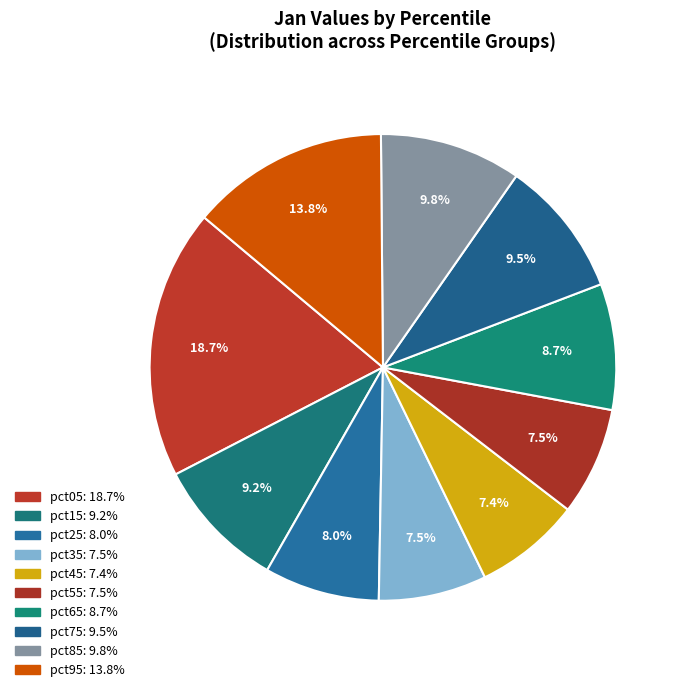

How many segments does this pie chart have?

10